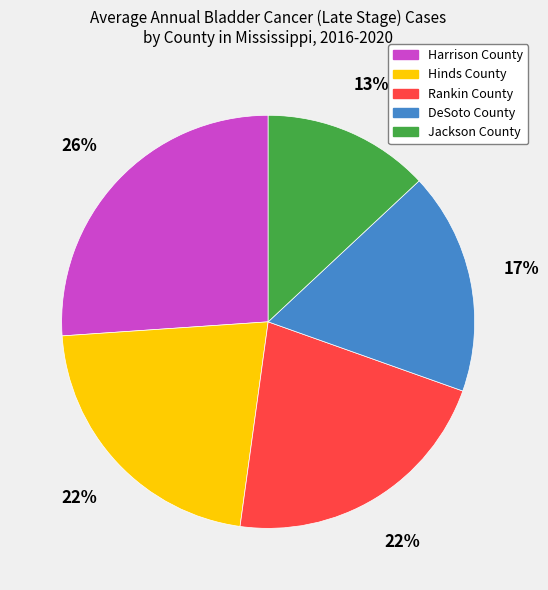

What is the smallest slice in the pie chart?

Jackson County